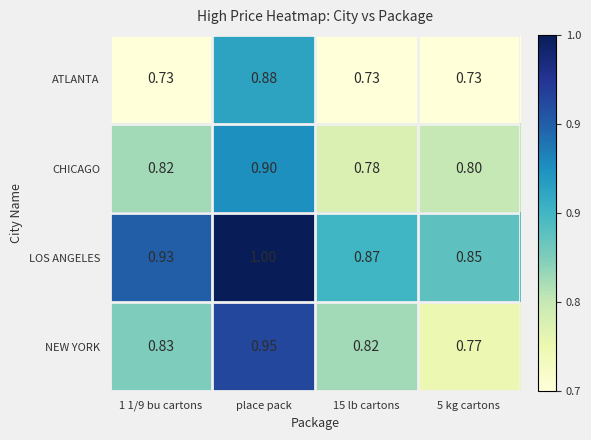

Rank the series at place pack from highest to lowest value.

LOS ANGELES, NEW YORK, CHICAGO, ATLANTA